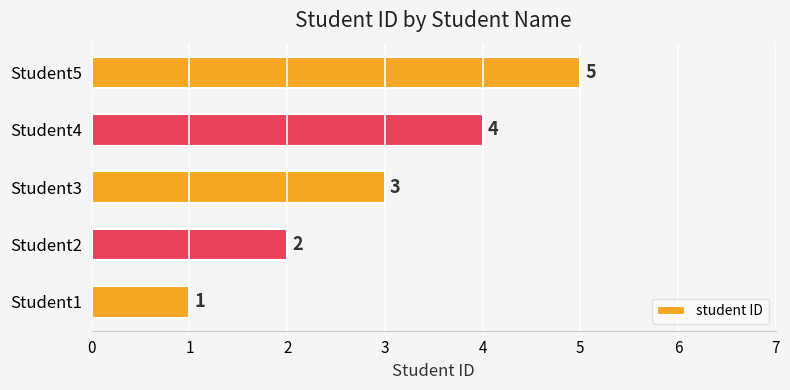

Is it true that the value at Student4 is 4?

True